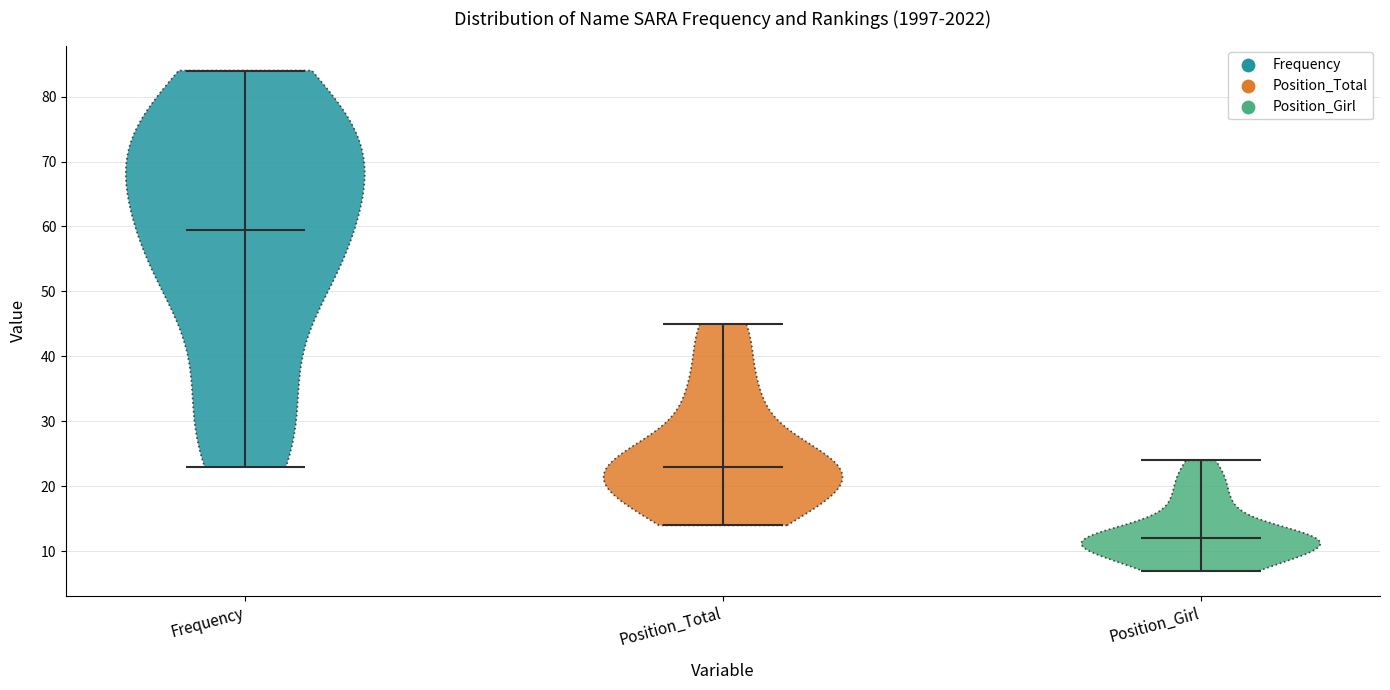

Reading left to right, read every violin against the y-axis: where its median line is, and the lowest and highest points it reaches. The values are not printed on the chart, so give them approximately, as read against the axis.

Frequency: median line 60, lowest point 23, highest point 84
Position_Total: median line 23, lowest point 14, highest point 45
Position_Girl: median line 12, lowest point 7, highest point 24